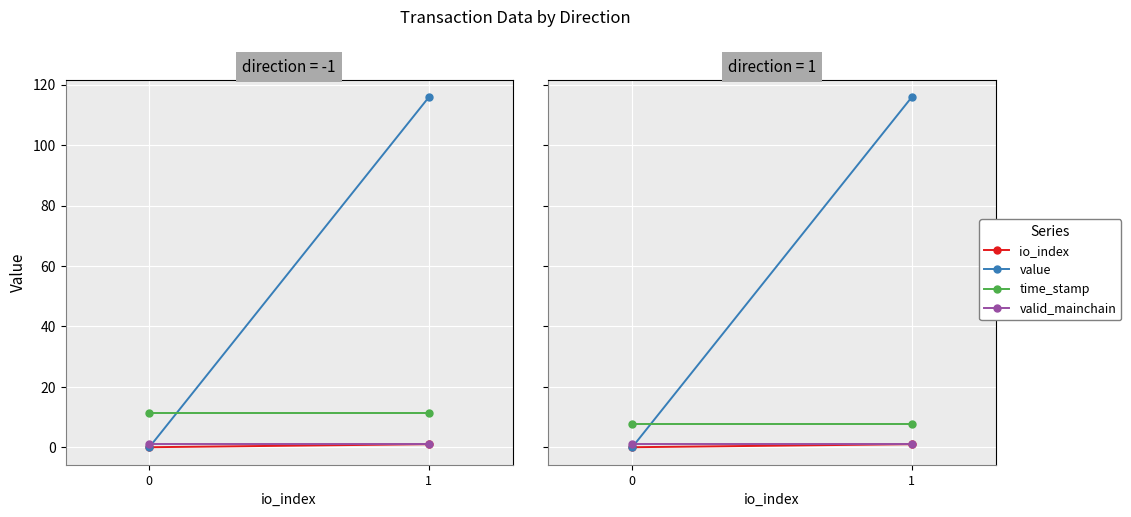

What is the minimum value for valid_mainchain?

1.0